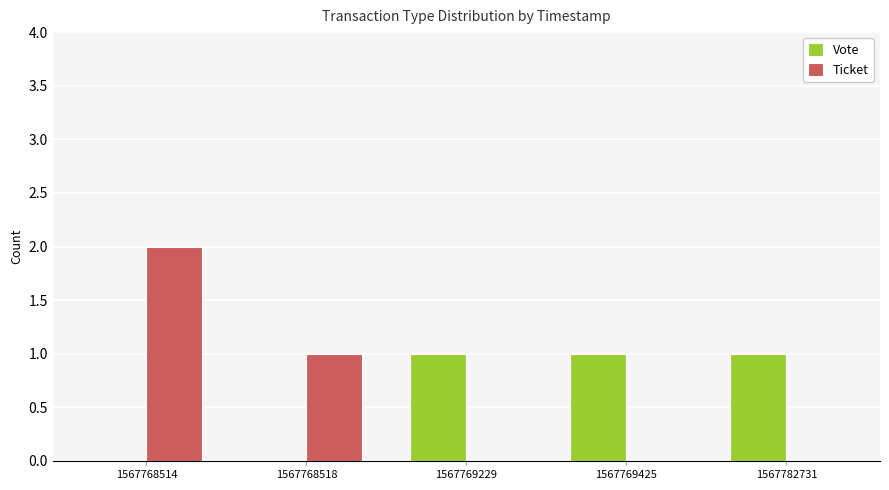

Is the value of Ticket at 1567782731 greater than the value of Vote at 1567782731?

No